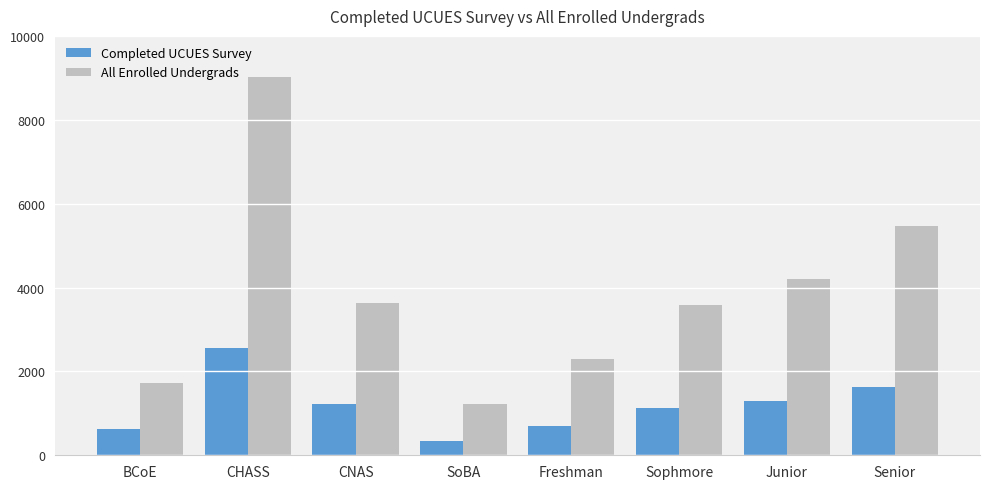

Is it true that Completed UCUES Survey equals 1205 at CHASS?

False